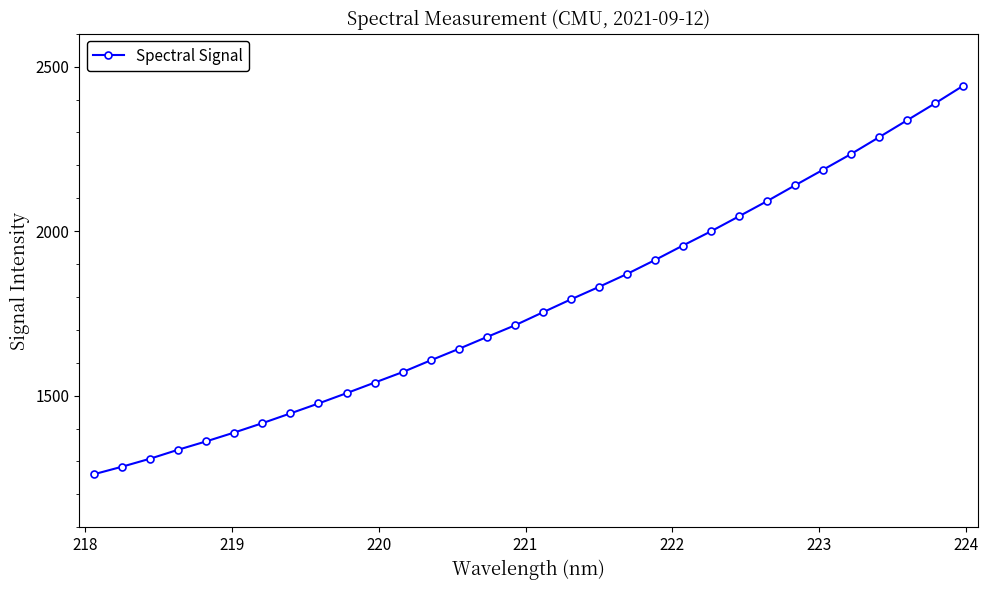

What is the value of the 18th point from the left?

1792.6